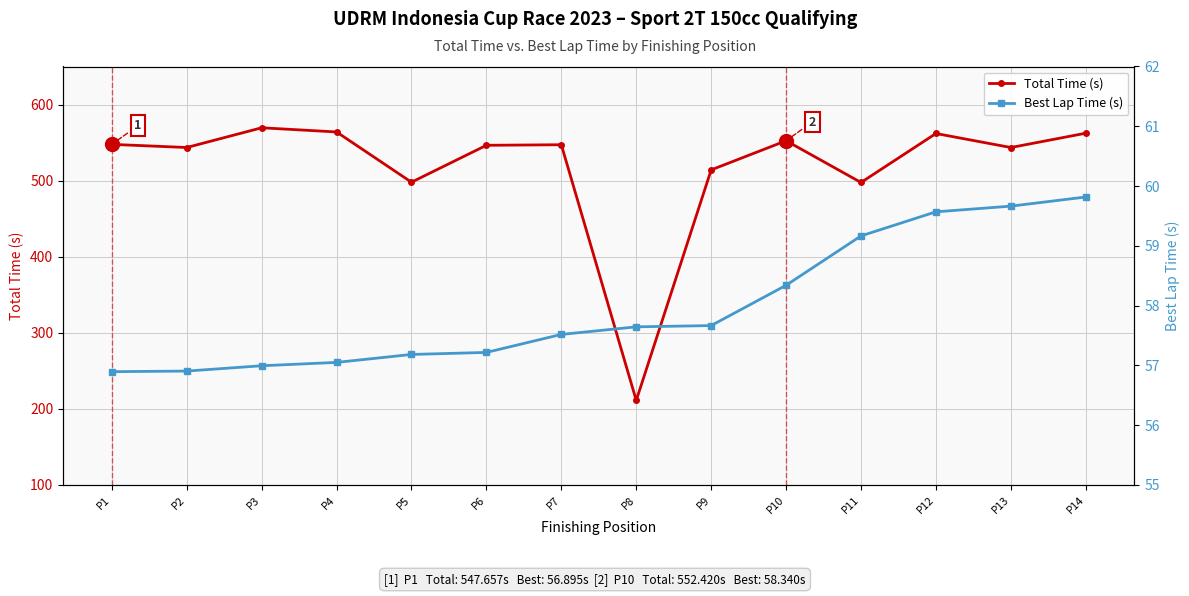

What is the difference between the Best Lap Time (s) values at P6 and P8?

0.4